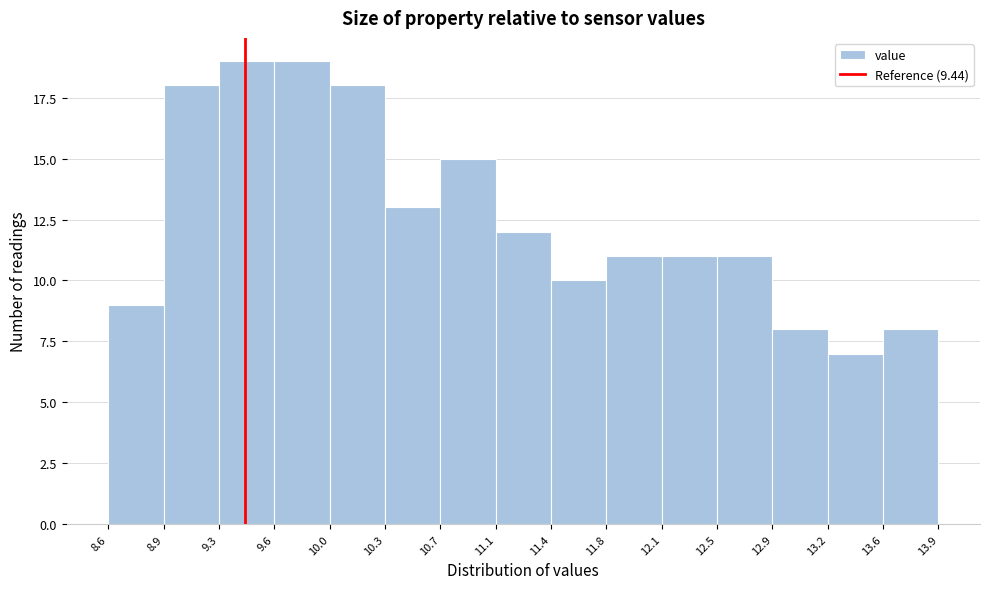

What is the height of the bar covering 10.7 to 11.1 on the x-axis? The values are not printed on the chart, so give them approximately, as read against the axis.

15